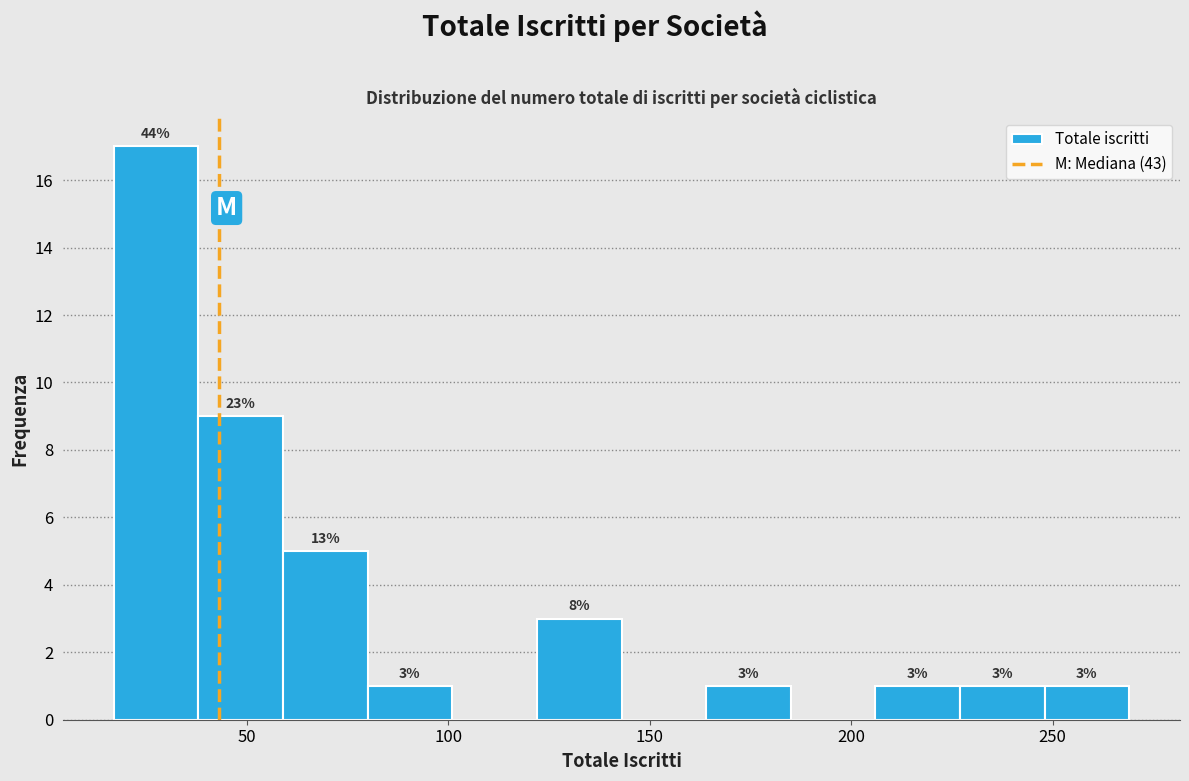

Over which range of the x-axis is the bar tallest?

17 to 38